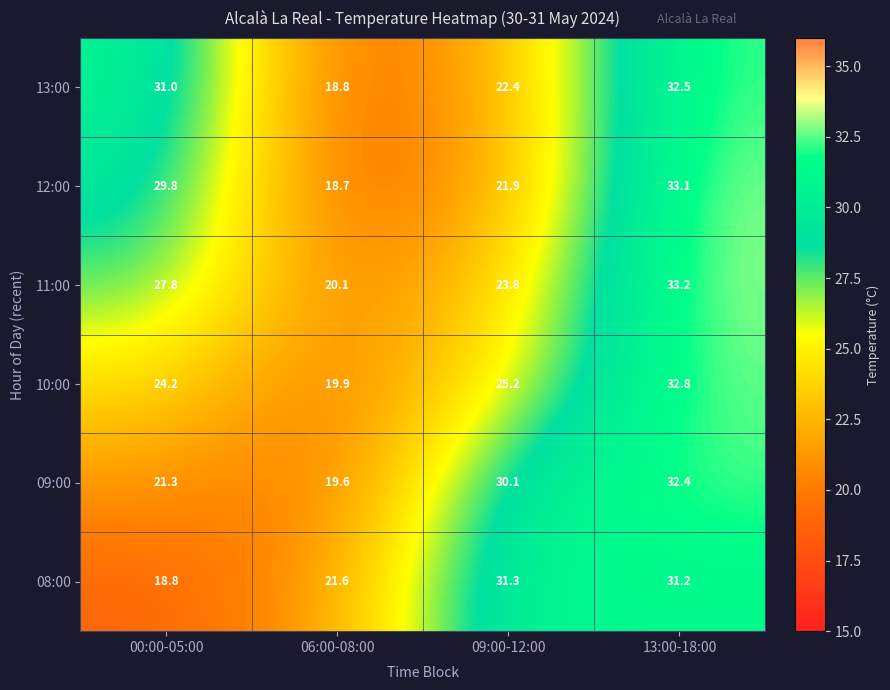

Rank the categories by 12:00 value from highest to lowest.

13:00-18:00, 00:00-05:00, 09:00-12:00, 06:00-08:00